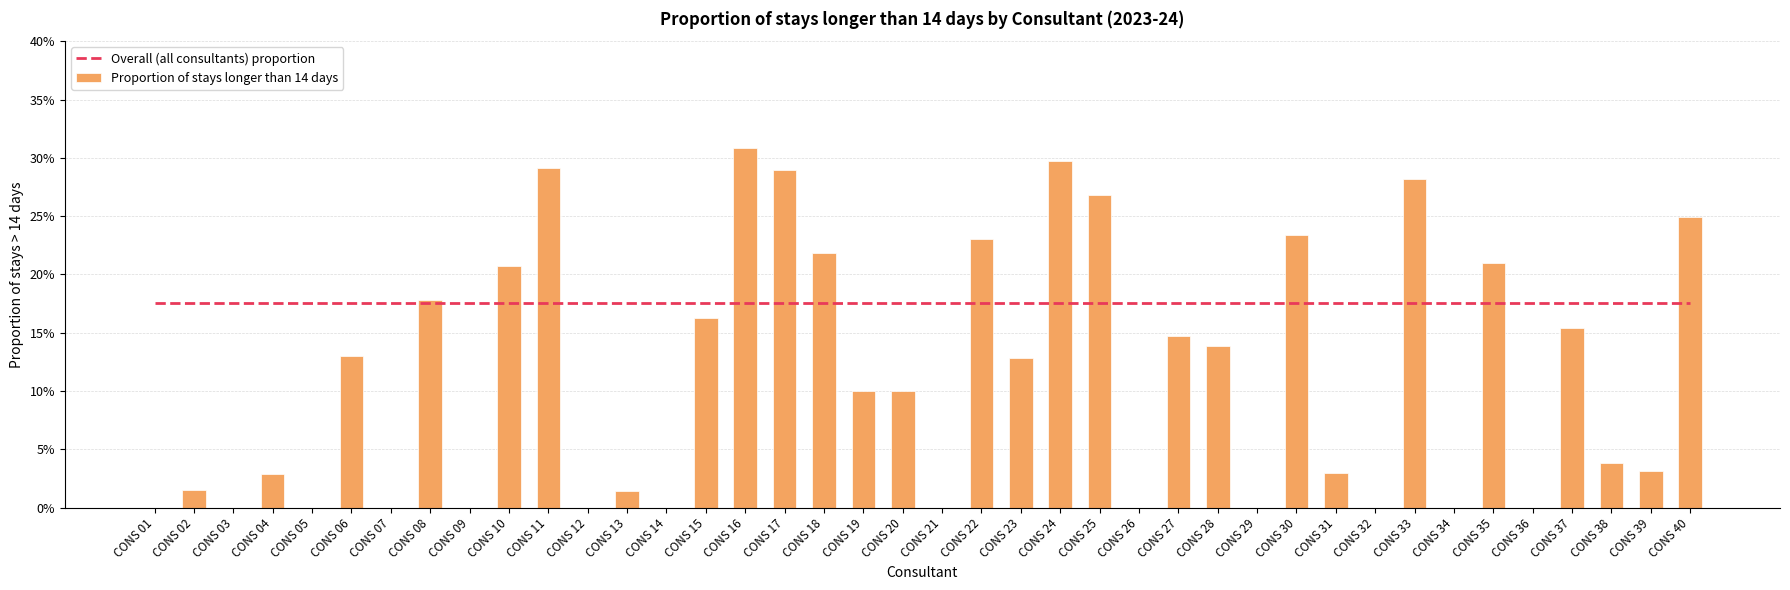

Which series has the largest range (max minus min)?

Proportion of stays longer than 14 days